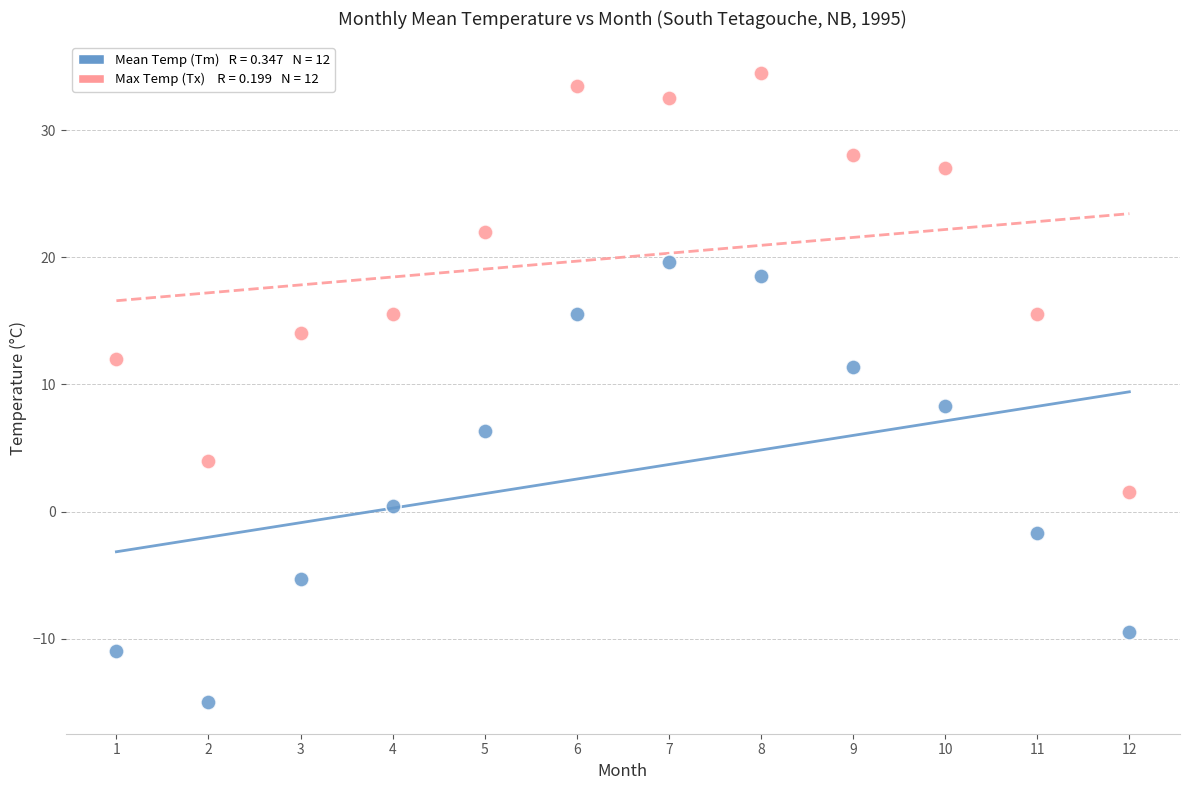

Across all series, what Y value is closest to 9?

8.3